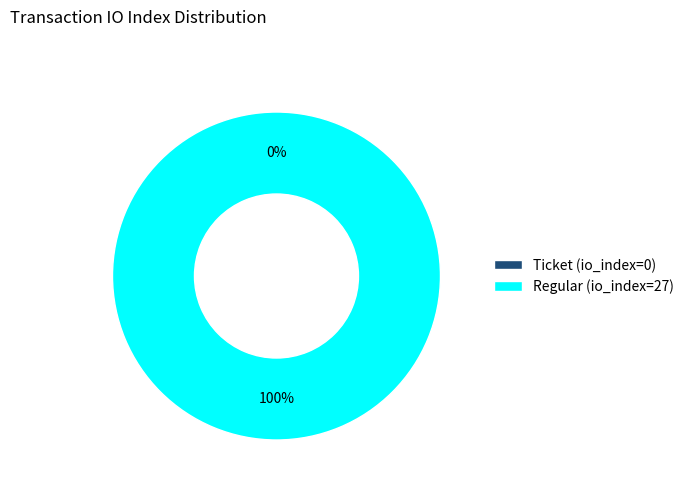

How much of the chart is everything except Ticket (io_index=0)?

100.0%